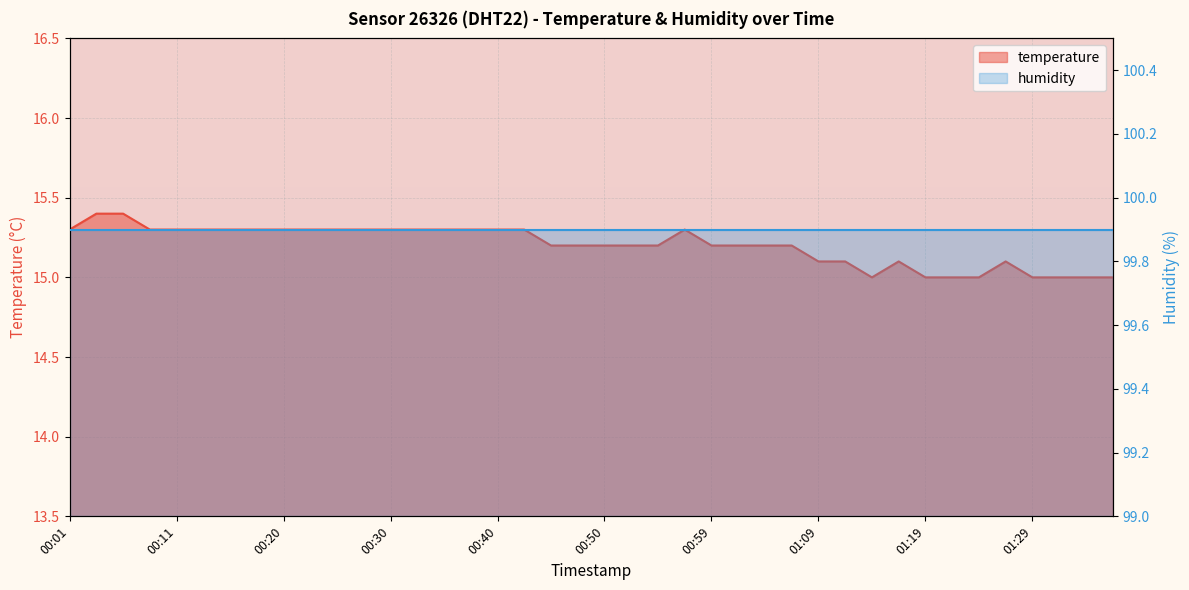

How many data points does each series have?

40